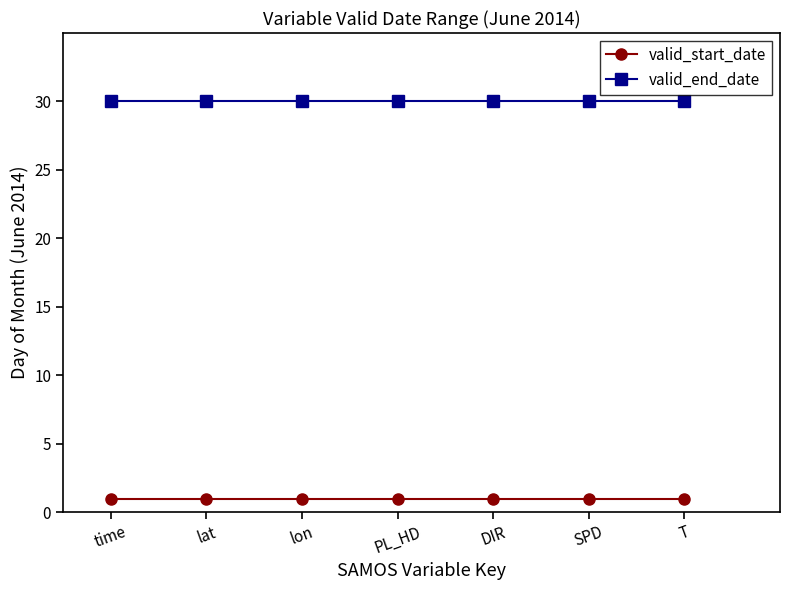

What is the label of the 2nd point from the right?

SPD